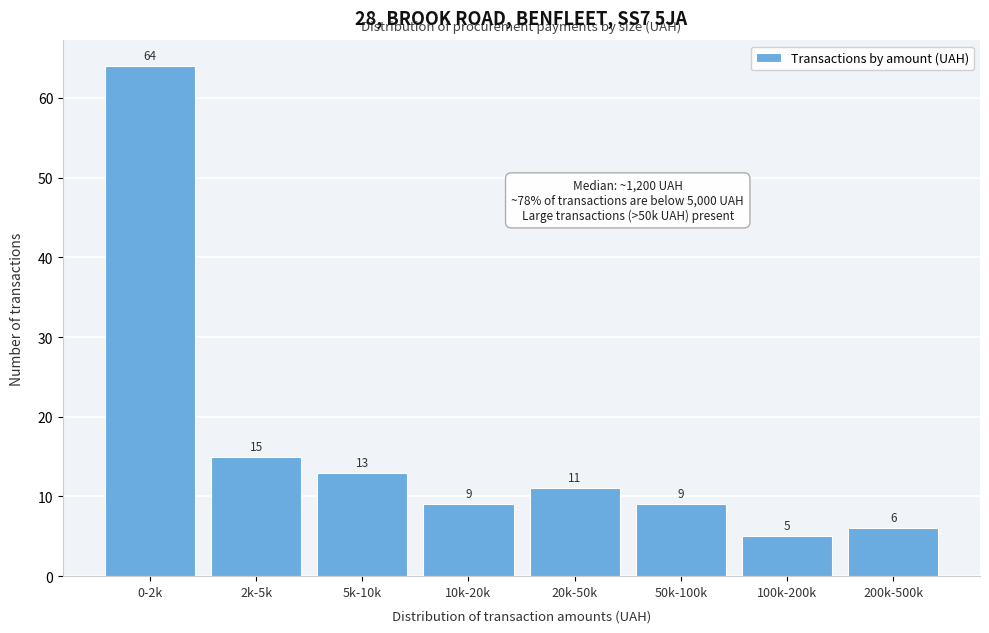

Reading left to right, extract all data points from this chart.

64	15	13	9	11	9	5	6